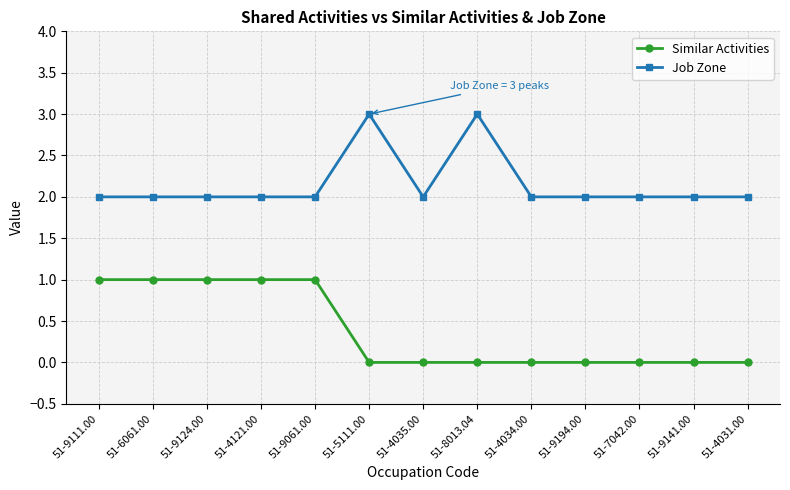

Is the value of Job Zone at 51-6061.00 greater than the value of Similar Activities at 51-5111.00?

Yes